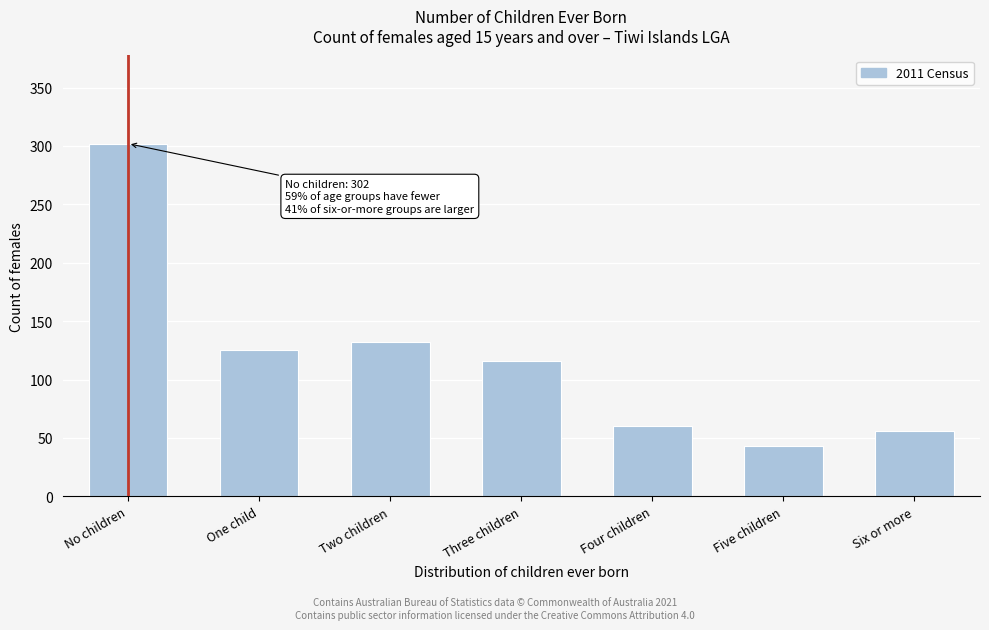

Reading left to right, extract all data points from this chart.

302	125	132	116	60	43	56